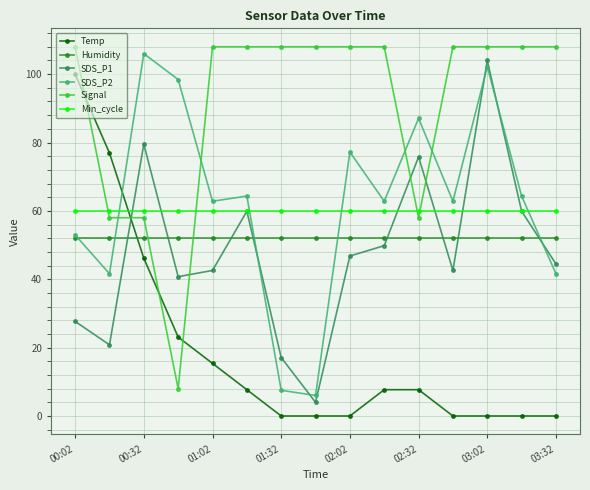

Which series has the largest total across all categories?

Signal